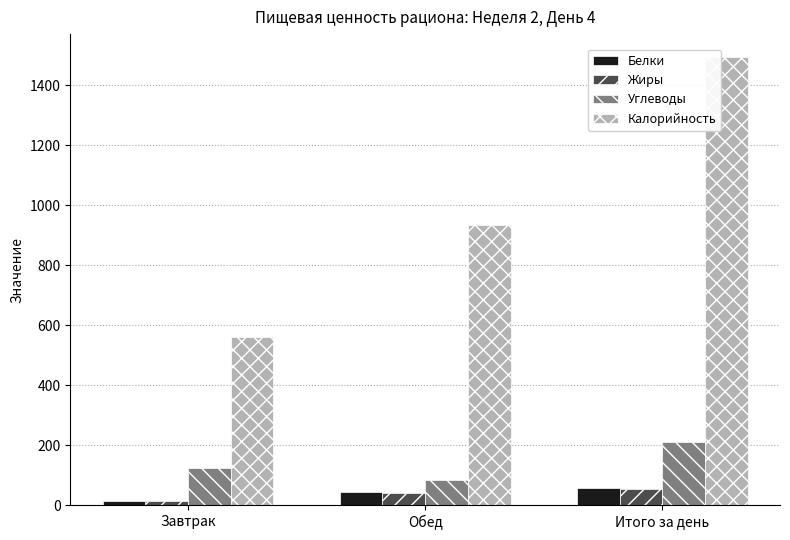

What is the label of the 3rd bar from the right?

Завтрак